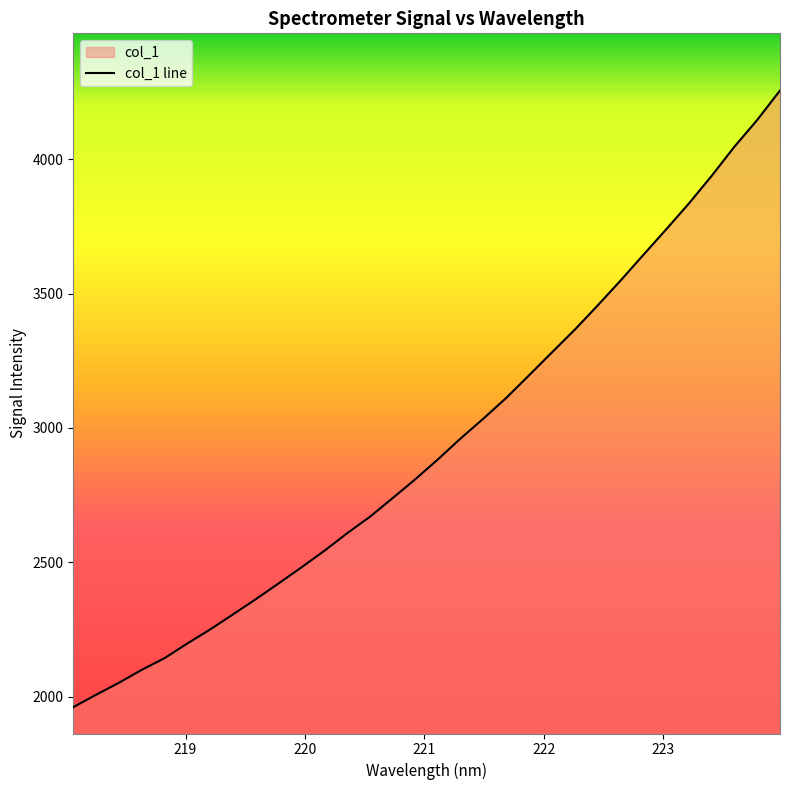

Reading left to right, what are all the values shown in this chart?

1961.1	2007.2	2051.7	2099.9	2143.4	2198.1	2250.1	2306.3	2362.8	2421.5	2481.2	2542.5	2607.9	2669.2	2738.8	2809.5	2884.2	2962.3	3036.2	3113.0	3197.2	3282.2	3366.5	3456.1	3548.3	3643.8	3738.7	3835.0	3937.9	4046.4	4145.9	4255.3